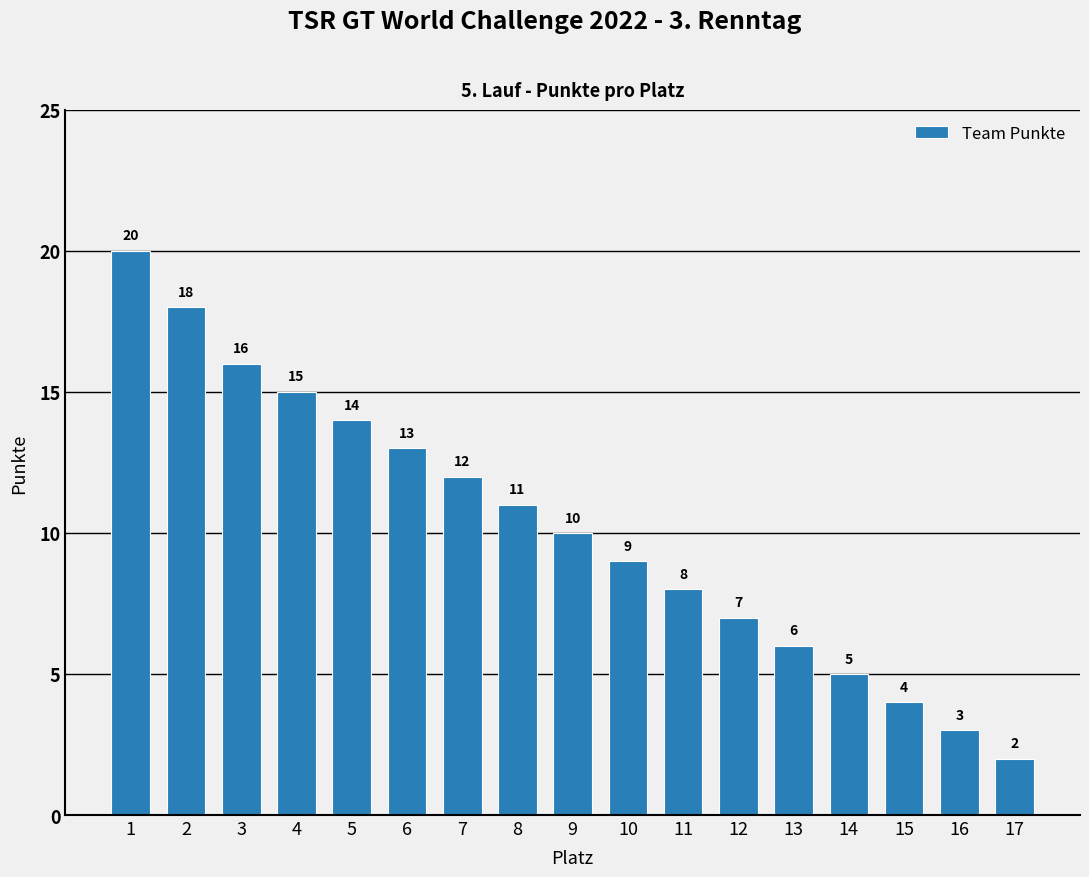

What is the difference between the maximum and minimum values?

18